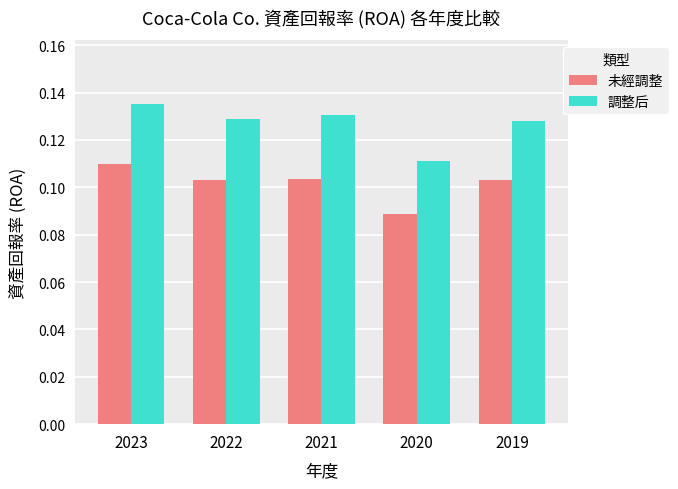

At 2020, list the series in order from largest to smallest.

調整后, 未經調整